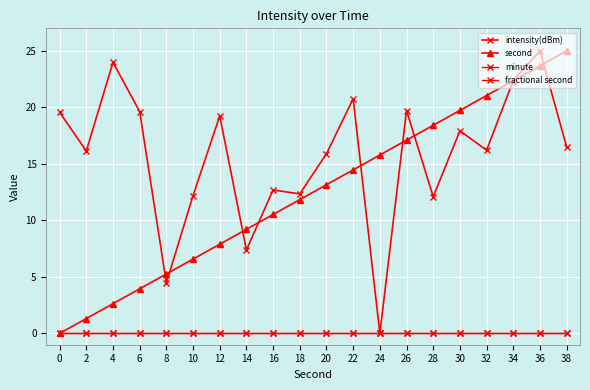

Reading left to right, extract all data points from this chart.

intensity(dBm): 19.6	16.1	24.0	19.6	4.5	12.2	19.2	7.4	12.7	12.3	15.9	20.8	0.0	19.7	12.1	17.9	16.2	22.4	25.0	16.5
second: 0.0	1.3	2.6	3.9	5.3	6.6	7.9	9.2	10.5	11.8	13.2	14.5	15.8	17.1	18.4	19.7	21.1	22.4	23.7	25.0
minute: 0.0	0.0	0.0	0.0	0.0	0.0	0.0	0.0	0.0	0.0	0.0	0.0	0.0	0.0	0.0	0.0	0.0	0.0	0.0	0.0
fractional second: 0.0	0.0	0.0	0.0	0.0	0.0	0.0	0.0	0.0	0.0	0.0	0.0	0.0	0.0	0.0	0.0	0.0	0.0	0.0	0.0